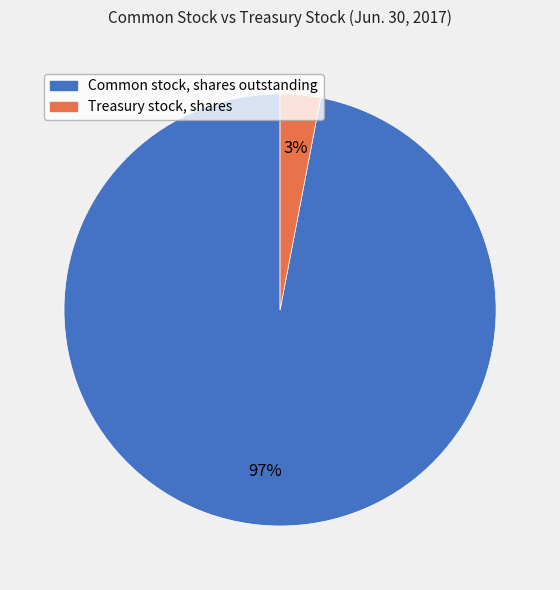

Count the number of slices in the pie.

2